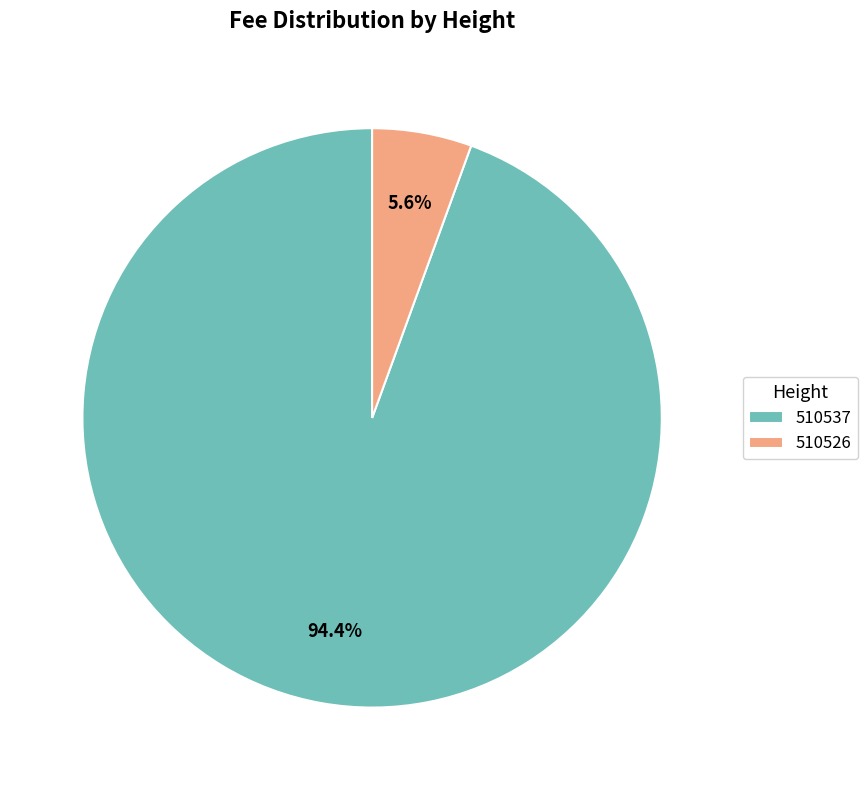

The 510526 slice represents 1% of the pie. True or false?

False